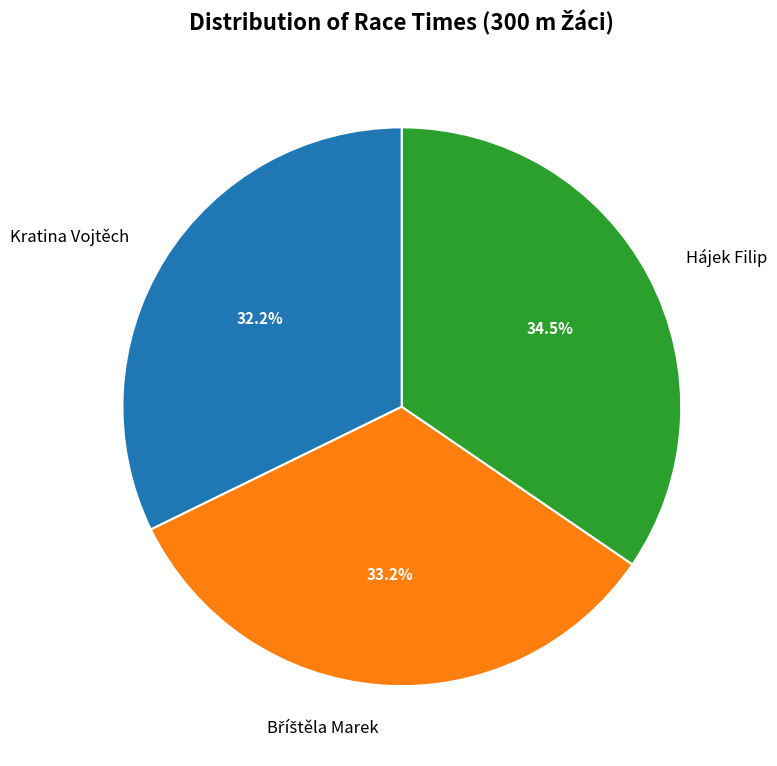

What is the largest slice in the pie chart?

Hájek Filip